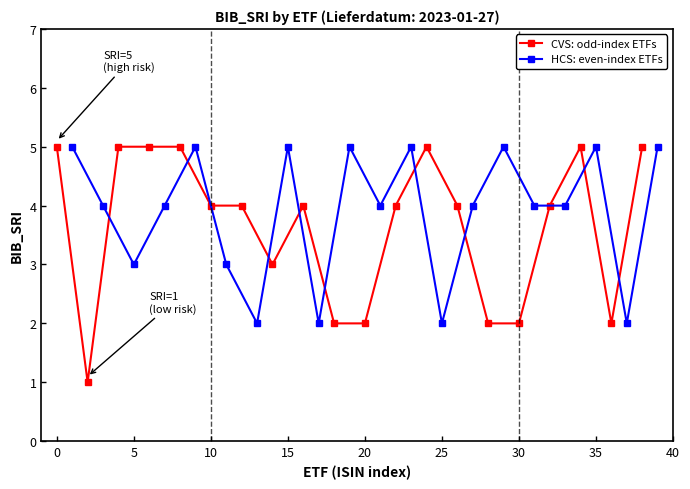

Does the chart have visible grid lines?

No